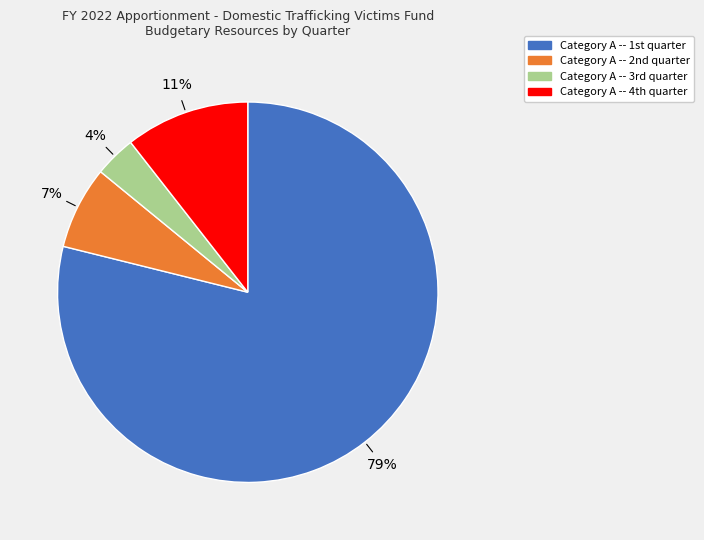

Which slice is the smallest?

Category A -- 3rd quarter